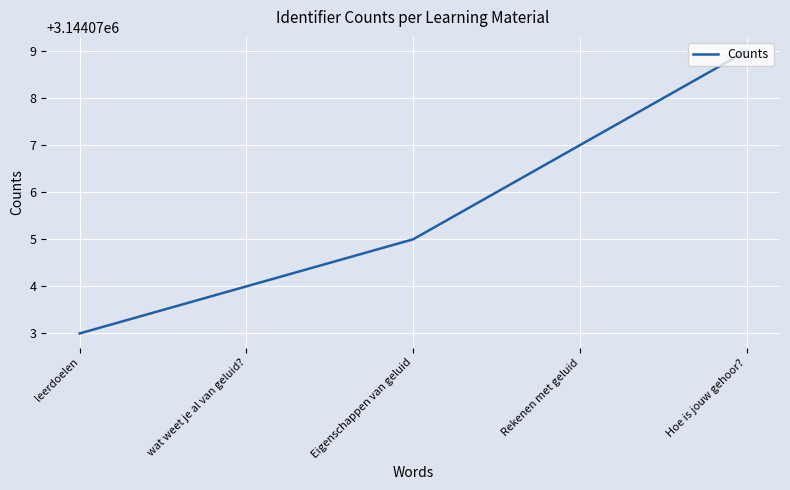

Rank the categories by value from highest to lowest.

Hoe is jouw gehoor?, Rekenen met geluid, Eigenschappen van geluid, wat weet je al van geluid?, leerdoelen